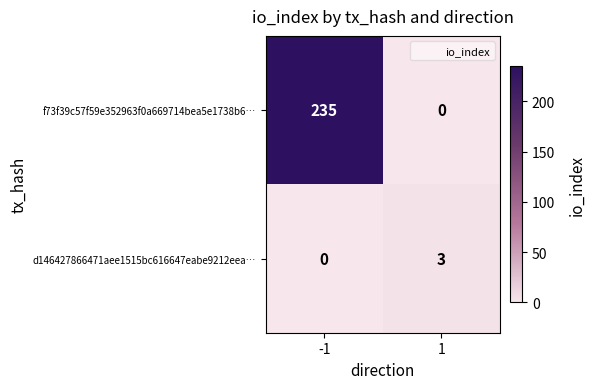

Count the number of data series in this chart.

2